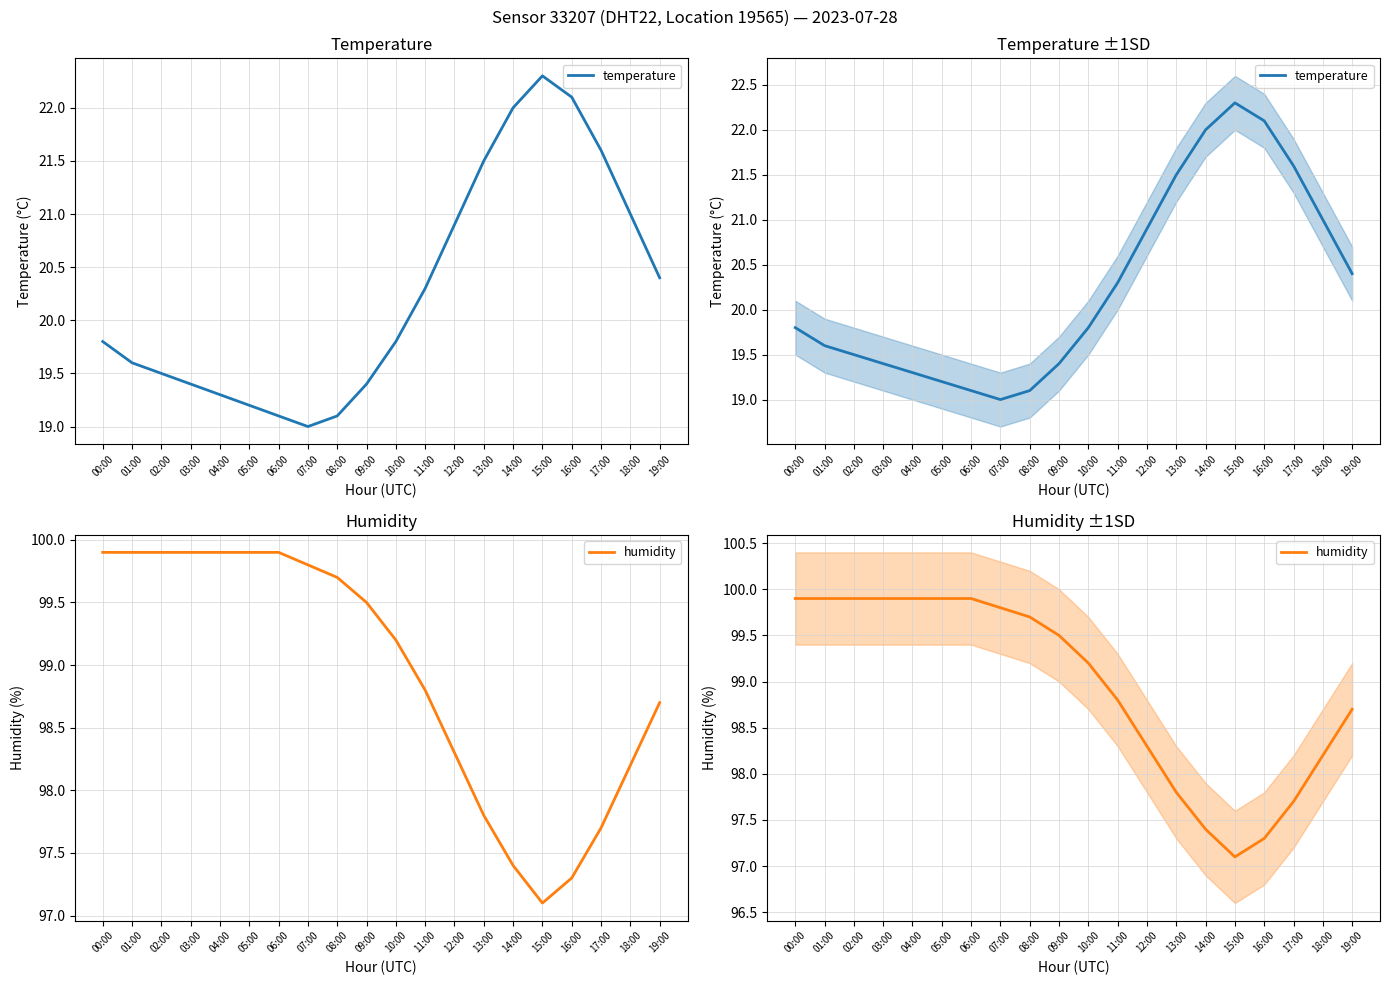

True or false: temperature has more than 0 points higher than both neighbors.

True